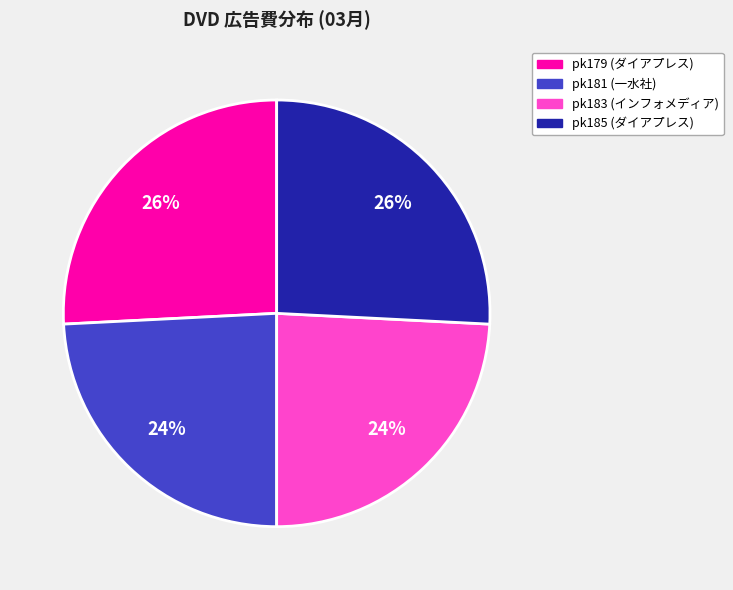

What is the ratio of the value at pk181 (一水社) to the value at pk183 (インフォメディア)?

1.0